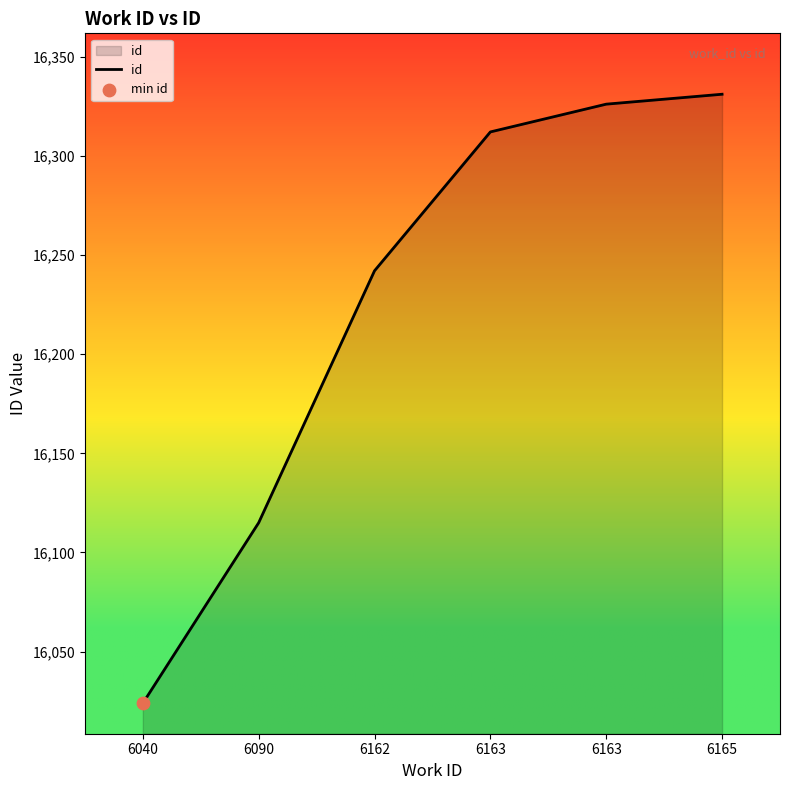

Which has a higher value, 6040 or 6162?

6162